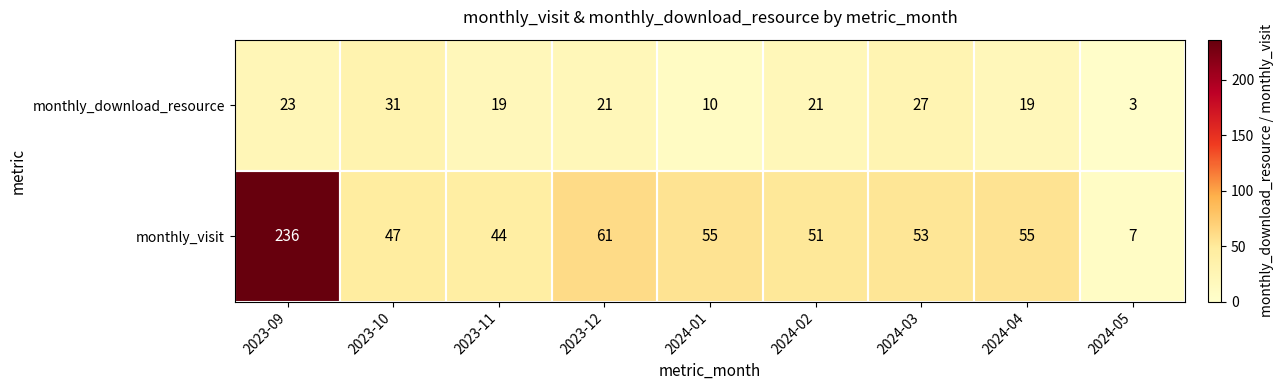

True or false: monthly_download_resource has a value of 13 at 2023-09.

False